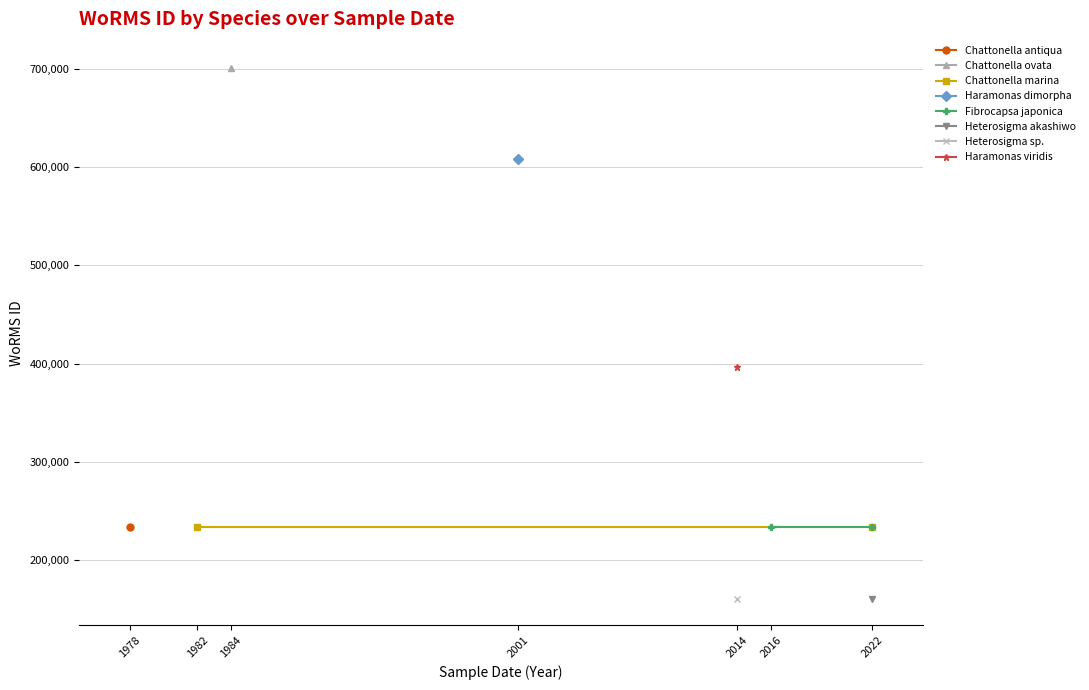

What is the approximate value of Fibrocapsa japonica at 2022?

233761